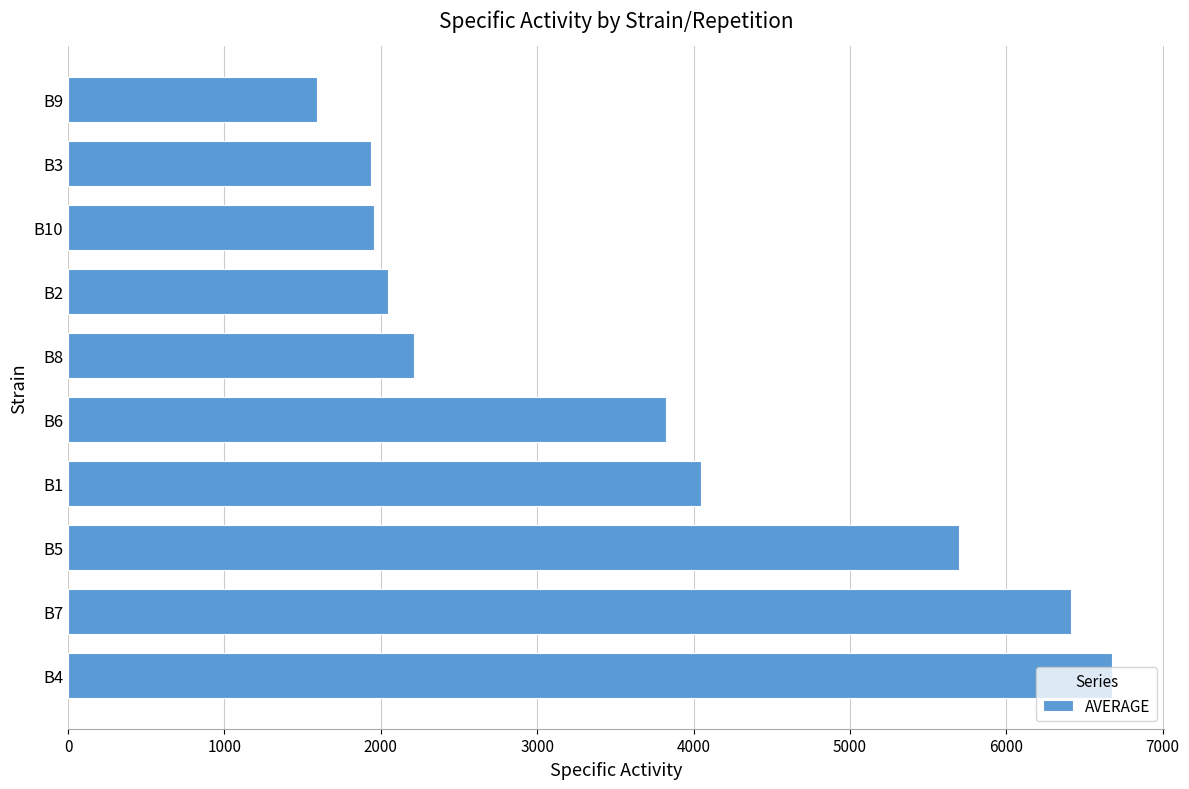

What value does the data have at B3?

1937.9